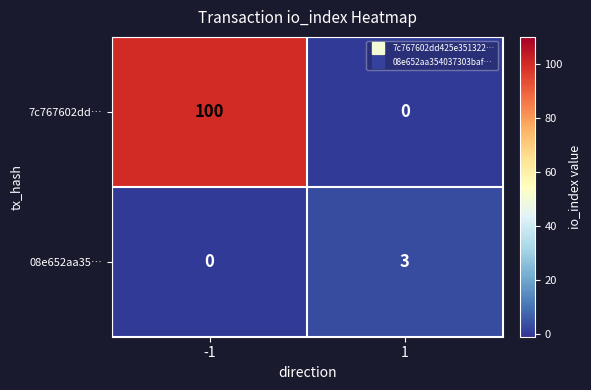

Which series has the largest total across all categories?

7c767602dd…